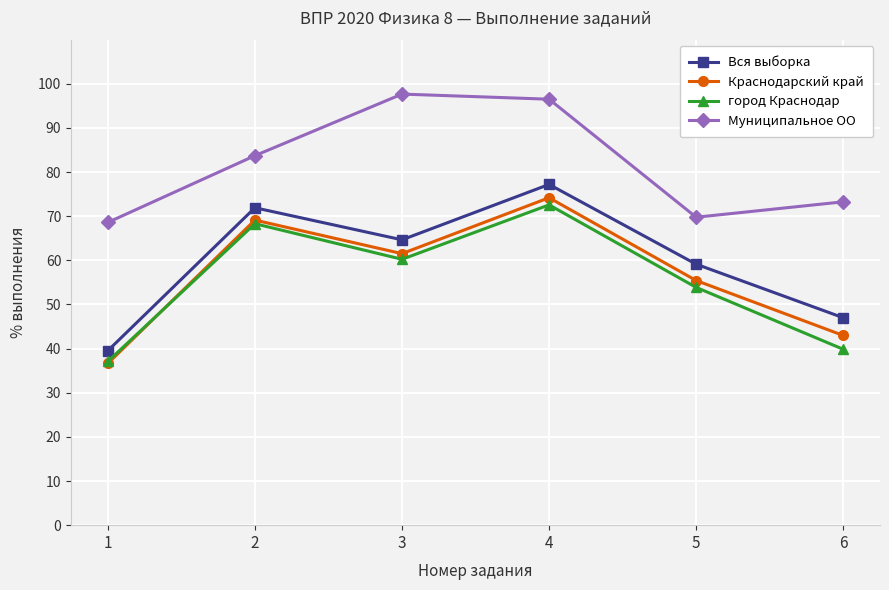

At which category does город Краснодар reach its first local peak?

2